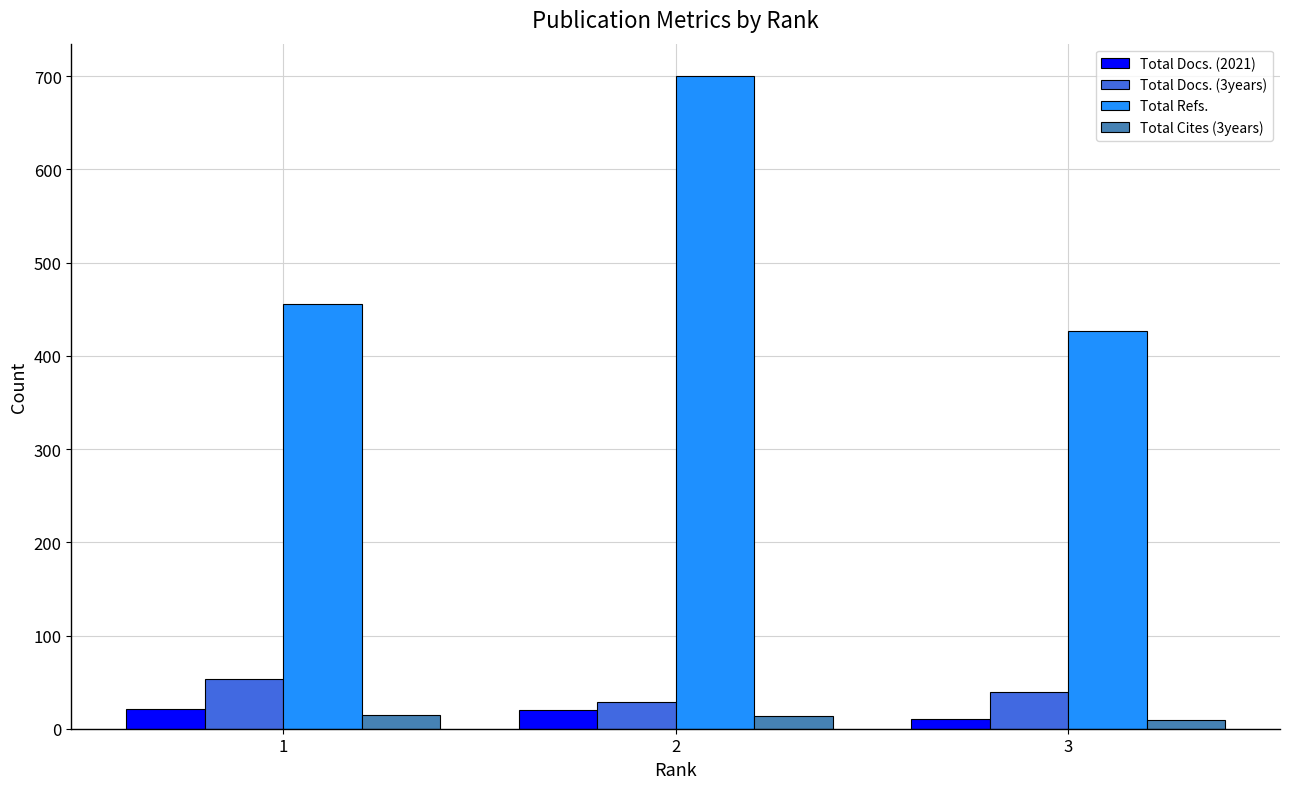

How many distinct data groups are displayed?

4